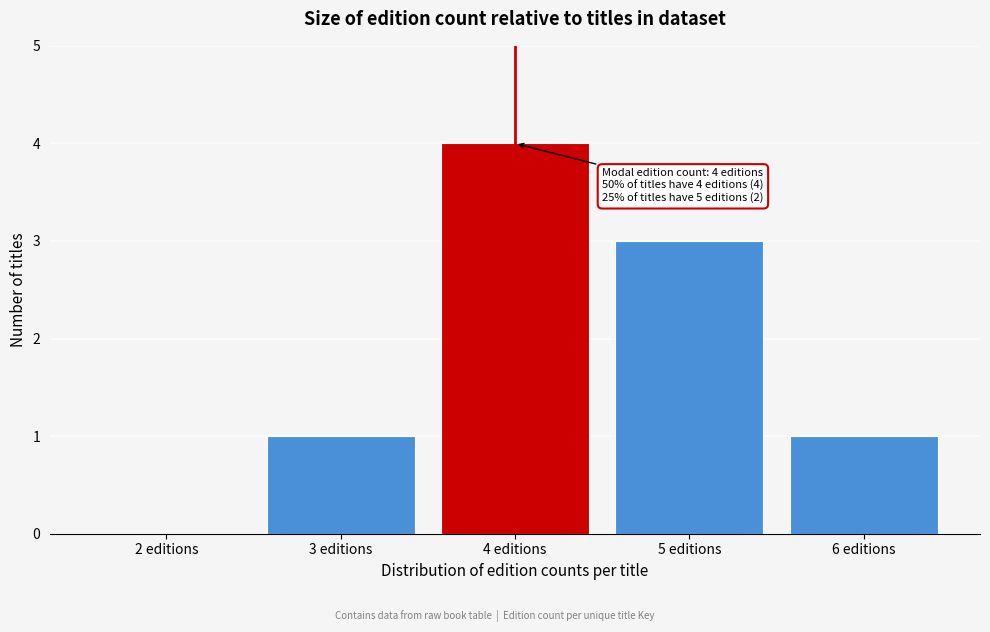

Reading right to left, extract all data points from this chart.

6 editions=1	5 editions=3	4 editions=4	3 editions=1	2 editions=0